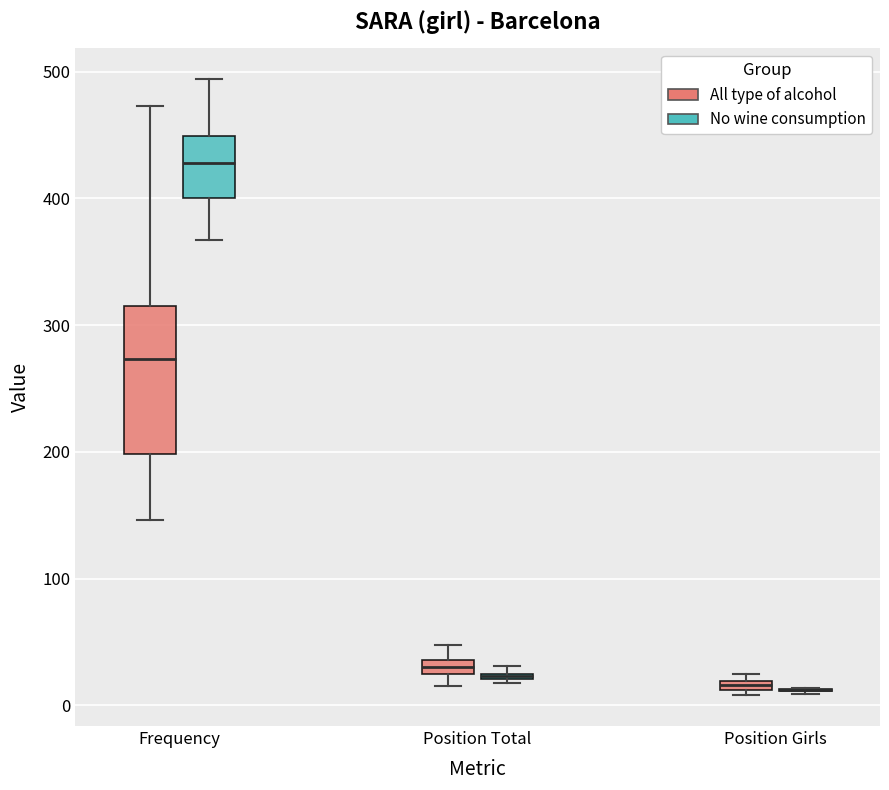

Where is the lower edge of the box for Position Total (No wine consumption) on the y-axis? The values are not printed on the chart, so give them approximately, as read against the axis.

20